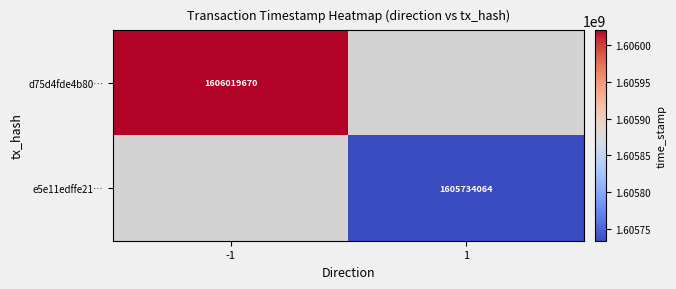

Which has a higher value, 1 or -1?

-1